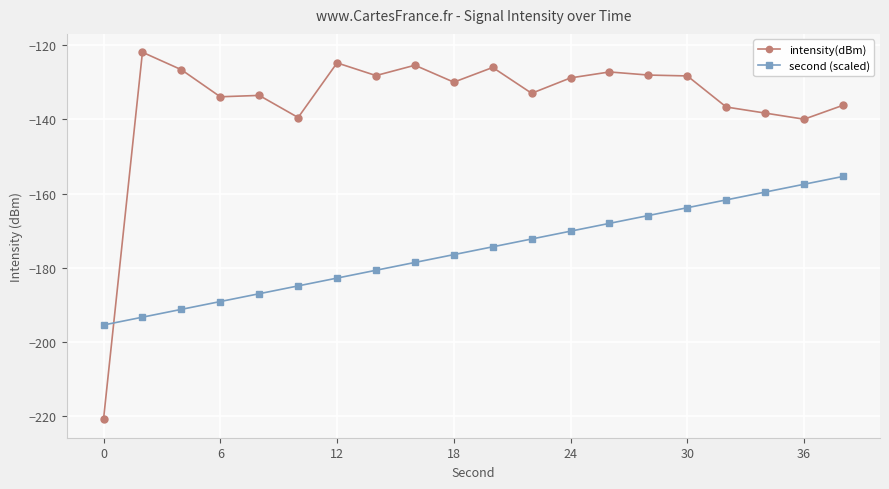

After their last crossing, which series has the higher values: intensity(dBm) or second (scaled)?

intensity(dBm)